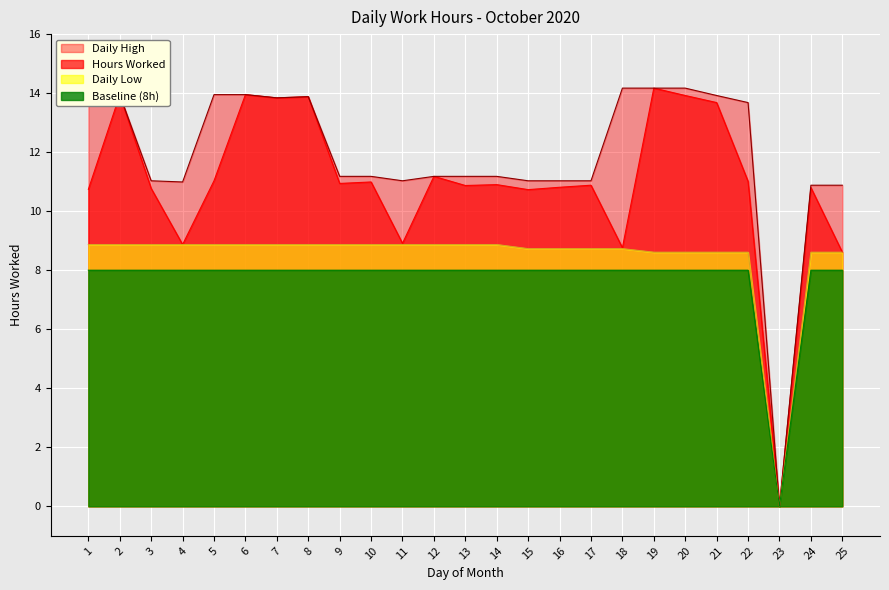

Reading left to right, list all the values displayed in this chart.

Hours Worked: 1=10.7	2=13.9	3=10.8	4=8.9	5=11.0	6=13.9	7=13.8	8=13.9	9=10.9	10=11.0	11=8.9	12=11.2	13=10.9	14=10.9	15=10.7	16=10.8	17=10.9	18=8.8	19=14.2	20=13.9	21=13.7	22=11.0	23=0.0	24=10.8	25=8.6
Daily High: 1=13.9	2=13.9	3=11.0	4=11.0	5=13.9	6=13.9	7=13.8	8=13.9	9=11.2	10=11.2	11=11.0	12=11.2	13=11.2	14=11.2	15=11.0	16=11.0	17=11.0	18=14.2	19=14.2	20=14.2	21=13.9	22=13.7	23=0.0	24=10.9	25=10.9
Daily Low: 1=8.9	2=8.9	3=8.9	4=8.9	5=8.9	6=8.9	7=8.9	8=8.9	9=8.9	10=8.9	11=8.9	12=8.9	13=8.9	14=8.9	15=8.7	16=8.7	17=8.7	18=8.7	19=8.6	20=8.6	21=8.6	22=8.6	23=0.0	24=8.6	25=8.6
Baseline: 1=8.0	2=8.0	3=8.0	4=8.0	5=8.0	6=8.0	7=8.0	8=8.0	9=8.0	10=8.0	11=8.0	12=8.0	13=8.0	14=8.0	15=8.0	16=8.0	17=8.0	18=8.0	19=8.0	20=8.0	21=8.0	22=8.0	23=0.0	24=8.0	25=8.0